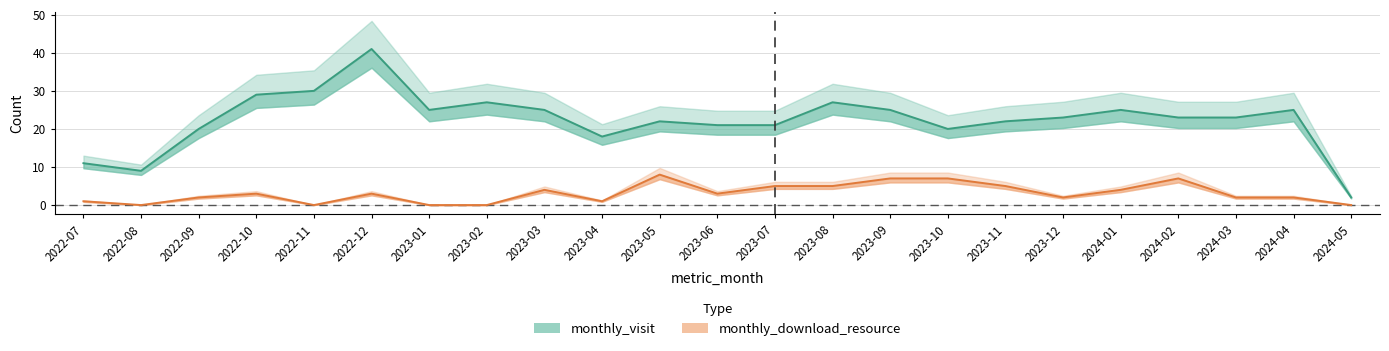

What is the sum of all monthly_visit values?

514